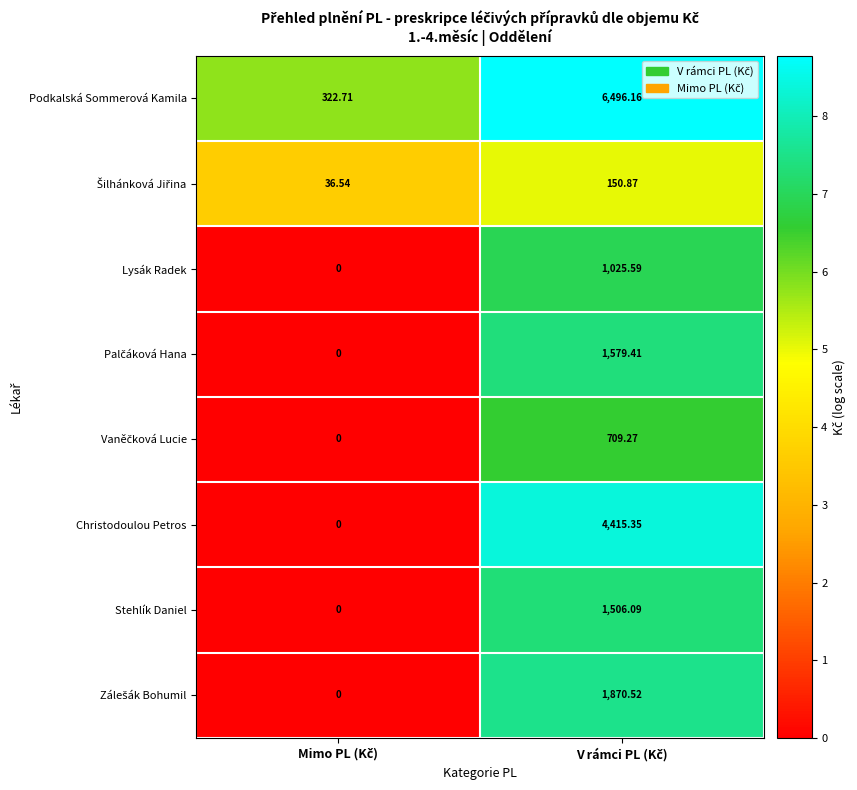

Which series has the widest spread of values?

Podkalská Sommerová Kamila